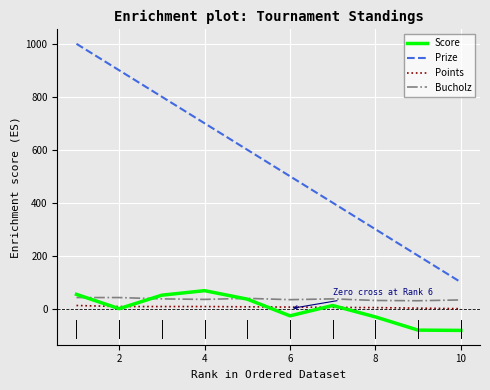

True or false: Bucholz and Score intersect in this chart.

True